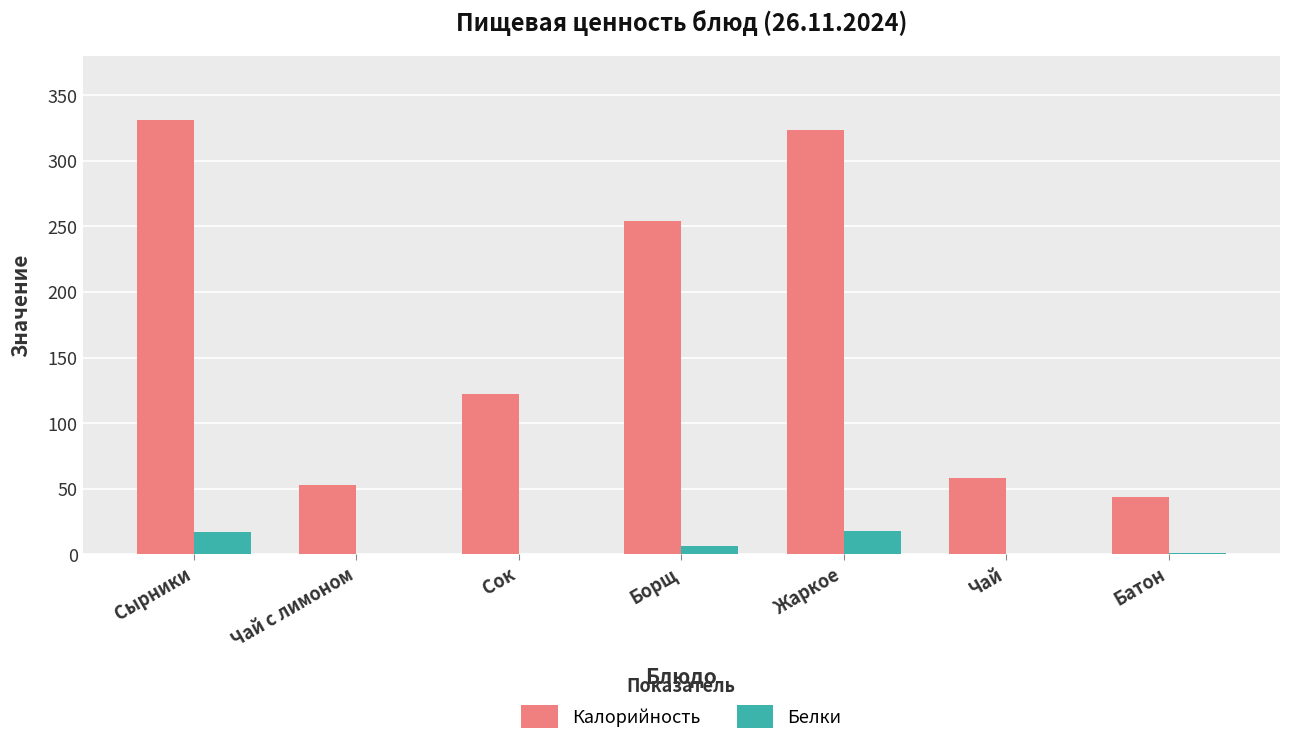

Are the bars grouped side by side (vs. stacked)?

Yes